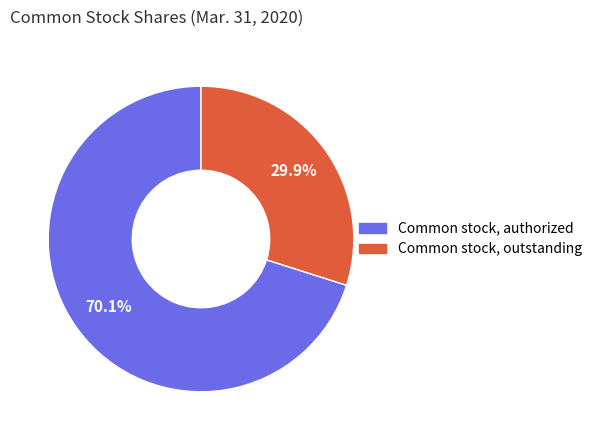

What portion of the pie excludes Common stock, outstanding?

70.1%